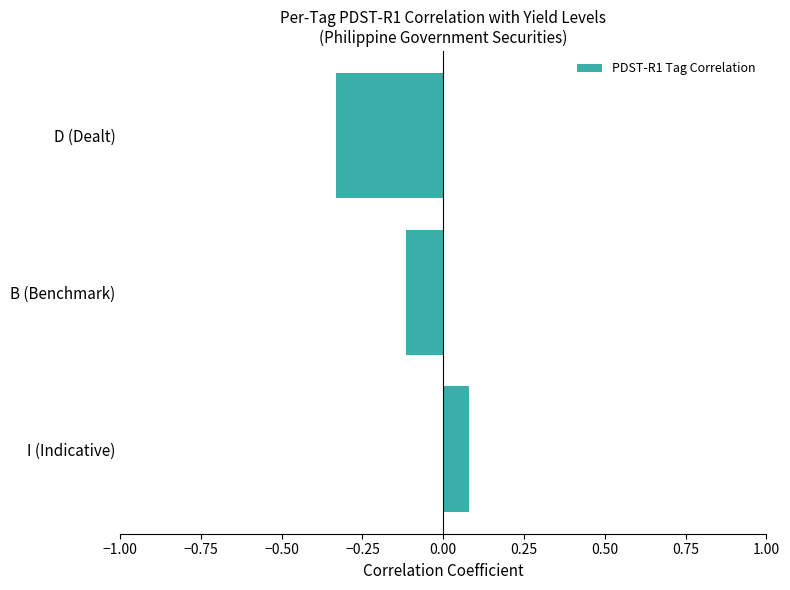

Rank the categories by value from highest to lowest.

I (Indicative), B (Benchmark), D (Dealt)